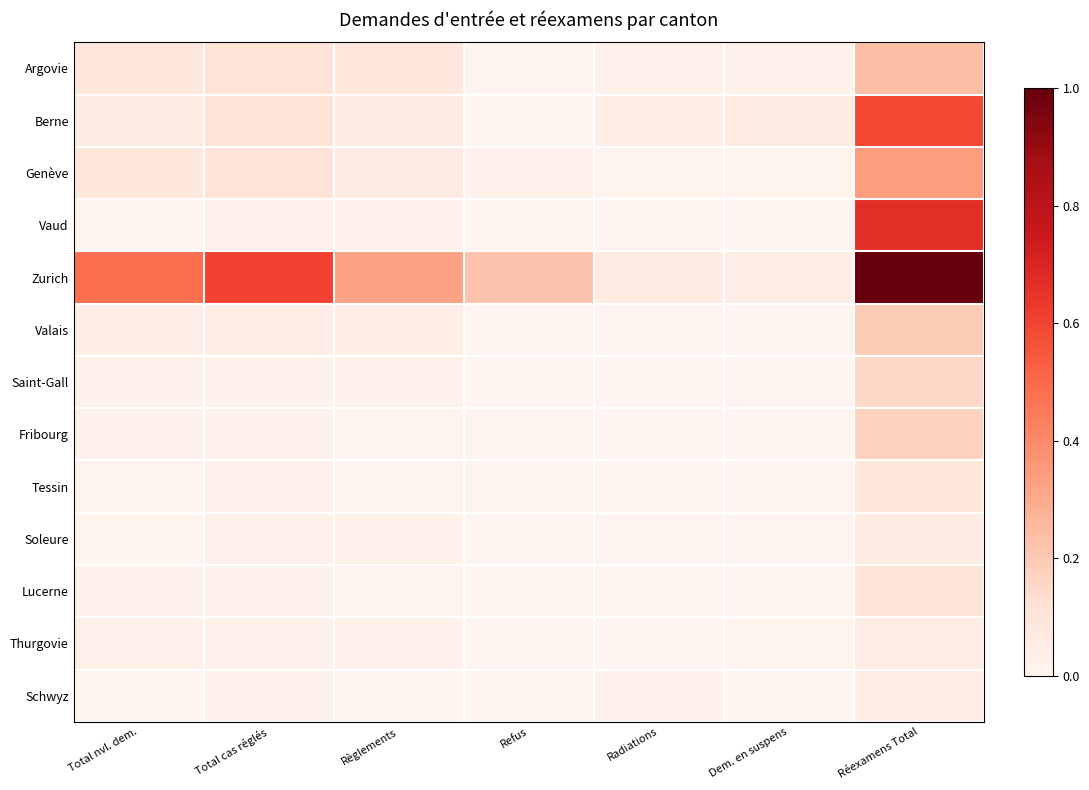

Between Radiations and Dem. en suspens, which is larger?

Dem. en suspens